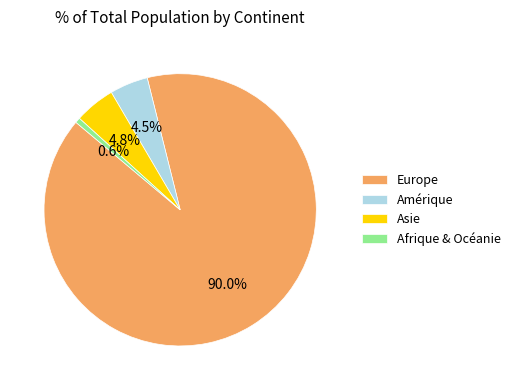

Which has a higher value, Asie or Afrique & Océanie?

Asie